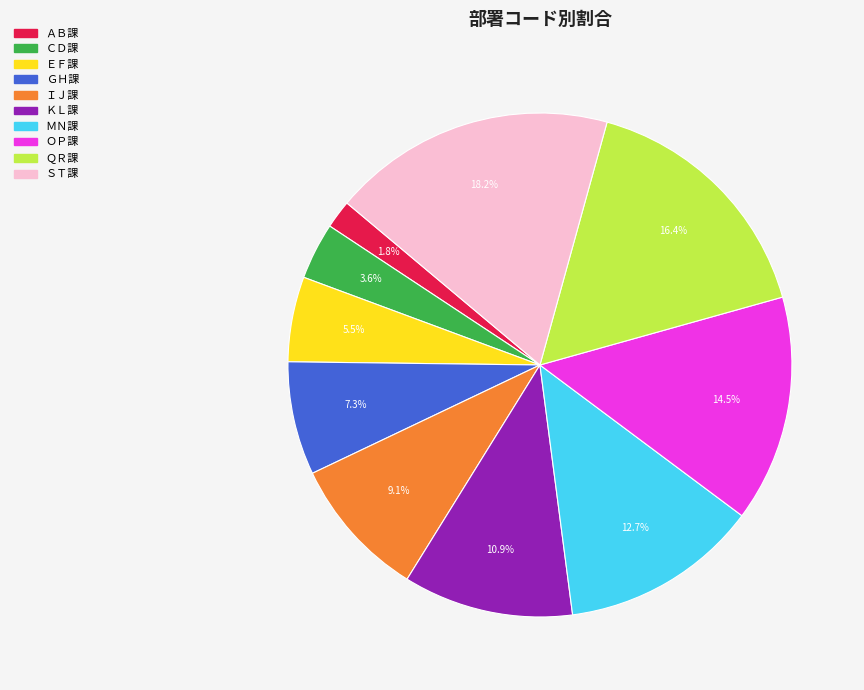

Is there any slice that represents more than half of the pie?

No